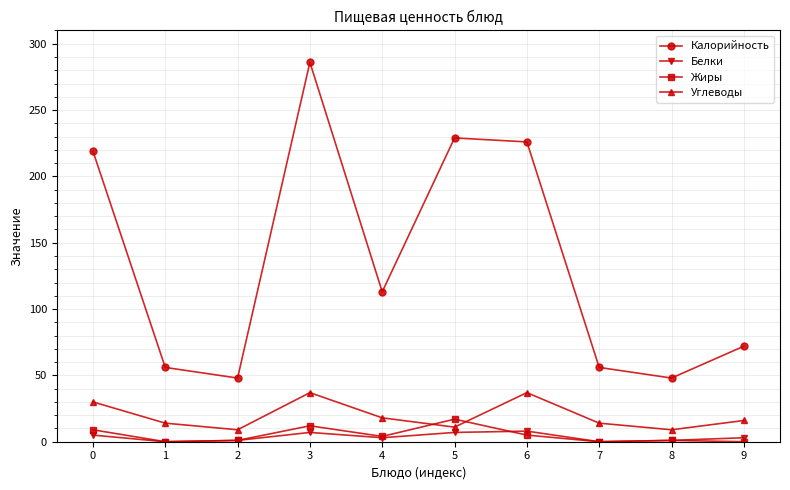

Is it true that Углеводы equals 30 at 0?

True